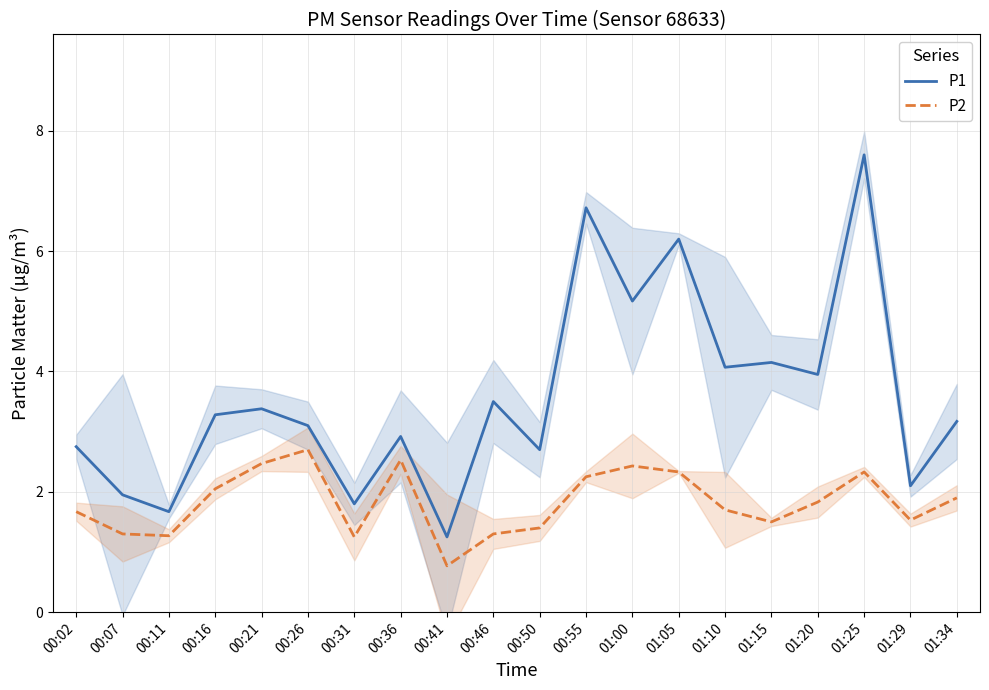

Reading right to left, extract all data points from this chart.

P1: 01:34=3.2	01:29=2.1	01:25=7.6	01:20=4.0	01:15=4.2	01:10=4.1	01:05=6.2	01:00=5.2	00:55=6.7	00:50=2.7	00:46=3.5	00:41=1.2	00:36=2.9	00:31=1.8	00:26=3.1	00:21=3.4	00:16=3.3	00:11=1.7	00:07=1.9	00:02=2.8
P2: 01:34=1.9	01:29=1.5	01:25=2.3	01:20=1.8	01:15=1.5	01:10=1.7	01:05=2.3	01:00=2.4	00:55=2.2	00:50=1.4	00:46=1.3	00:41=0.8	00:36=2.5	00:31=1.2	00:26=2.7	00:21=2.5	00:16=2.0	00:11=1.3	00:07=1.3	00:02=1.7